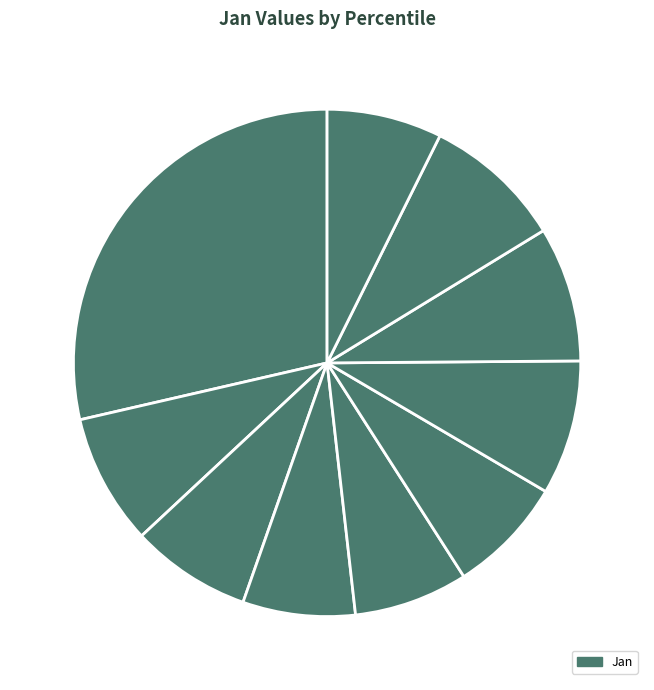

Is there a majority slice in this chart?

No